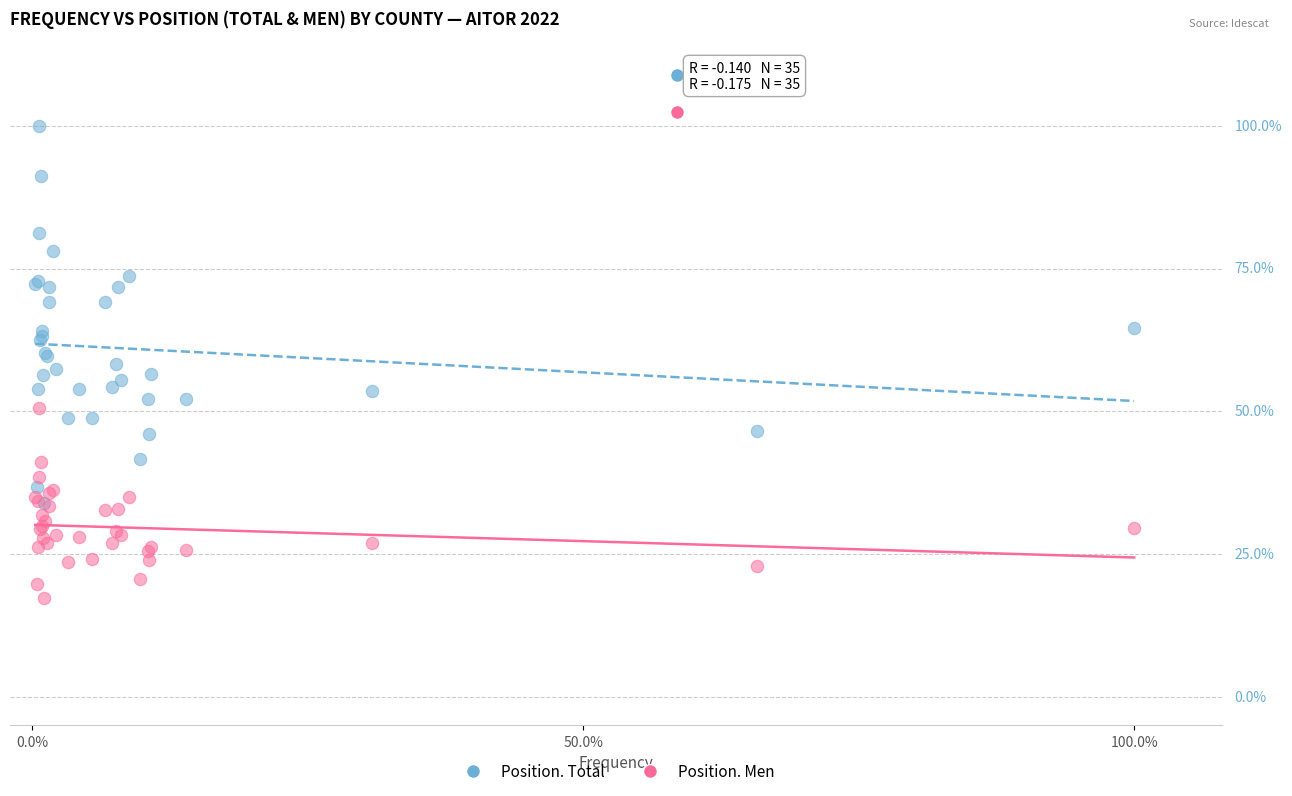

Which series reaches the minimum Y coordinate?

Position. Men